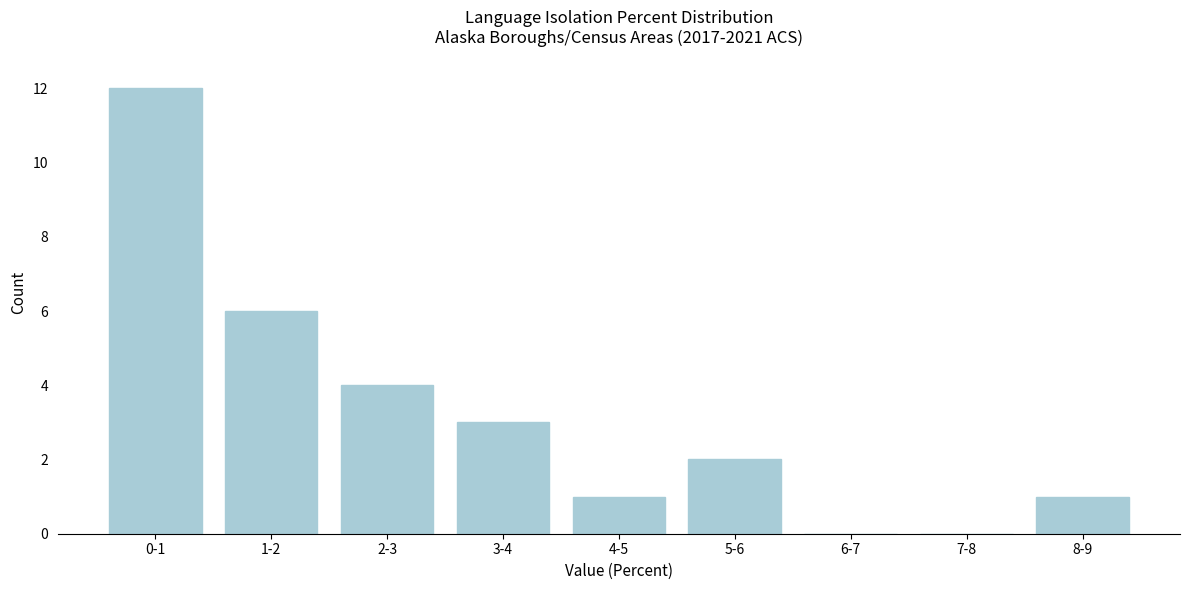

Reading right to left, list all the values displayed in this chart.

8-9=1	7-8=0	6-7=0	5-6=2	4-5=1	3-4=3	2-3=4	1-2=6	0-1=12